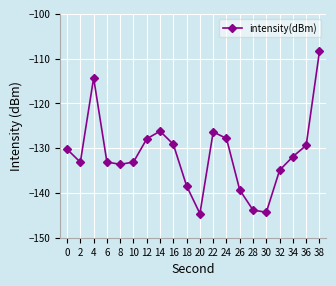

How many points are higher than both their immediate neighbors (excluding endpoints)?

3